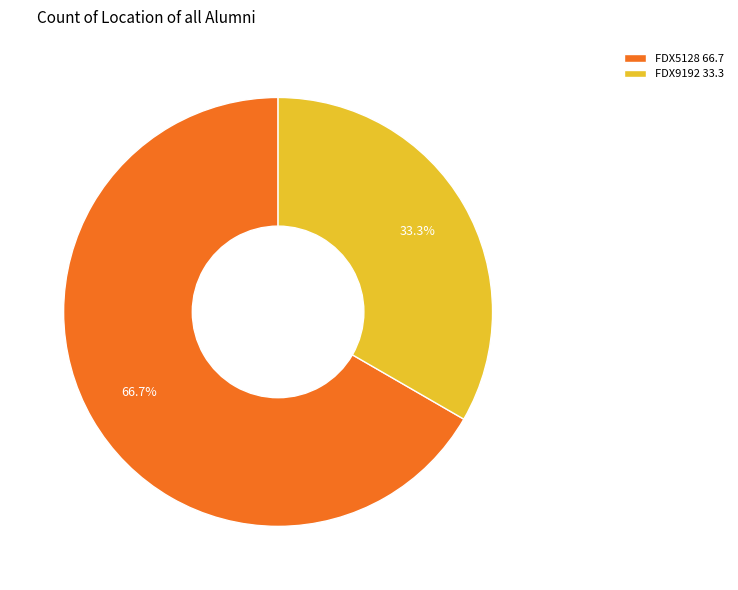

Which slice is the largest?

FDX5128